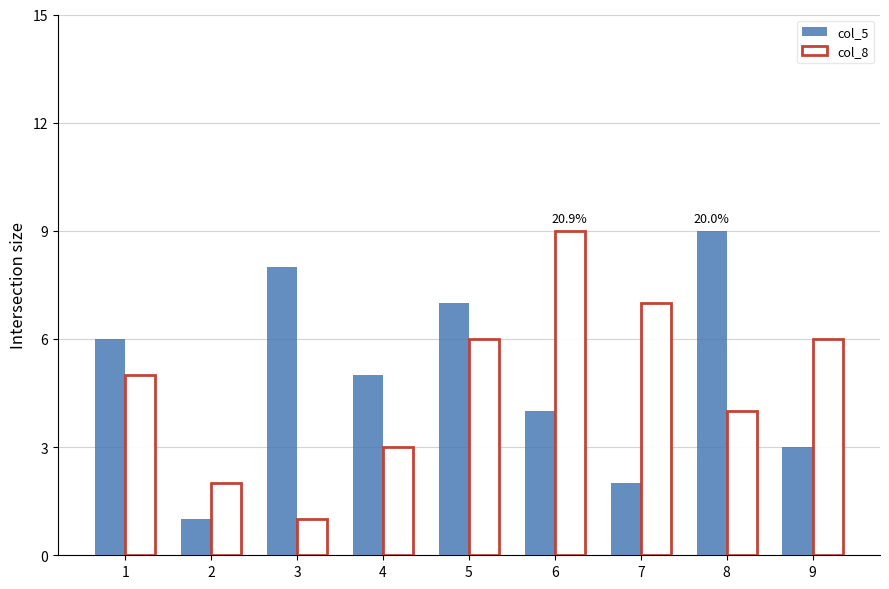

How many data points in col_8 are less than 5?

4